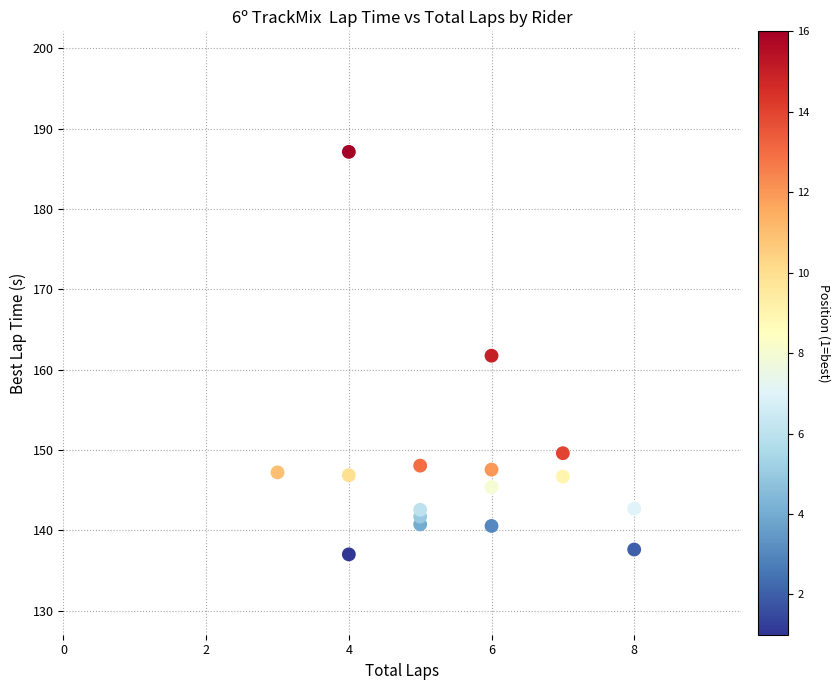

What is the range of Y values (max minus min)?

50.1